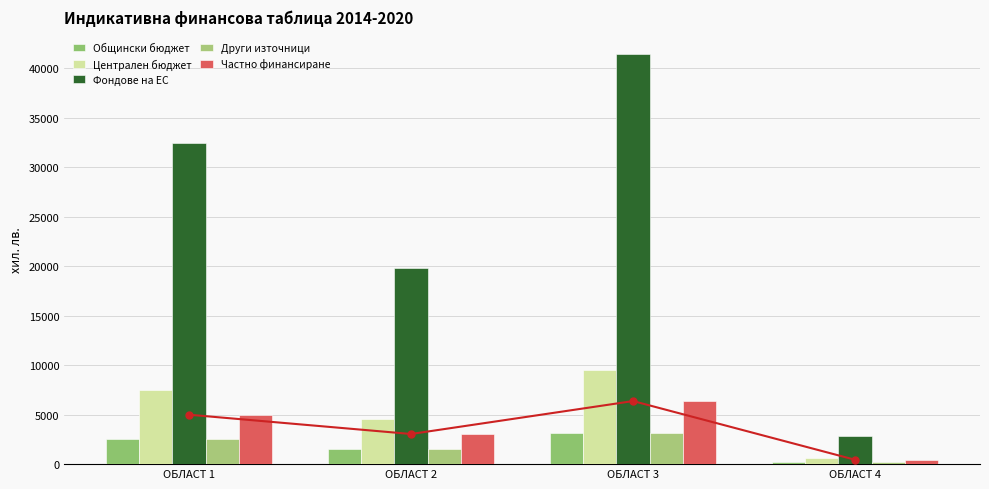

Rank the categories by Фондове на ЕС value from lowest to highest.

ОБЛАСТ 4, ОБЛАСТ 2, ОБЛАСТ 1, ОБЛАСТ 3